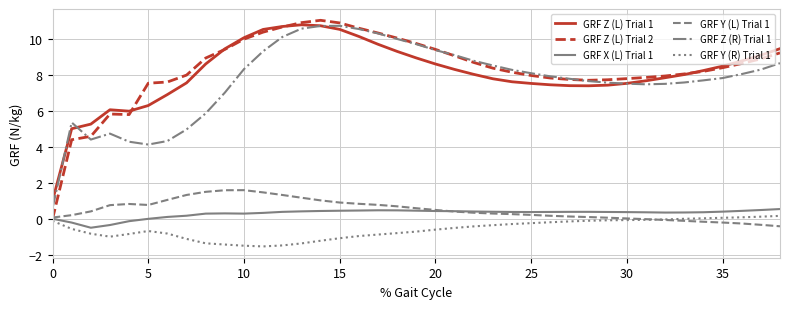

What is the maximum value for GRF Z (R) Trial 1?

10.7